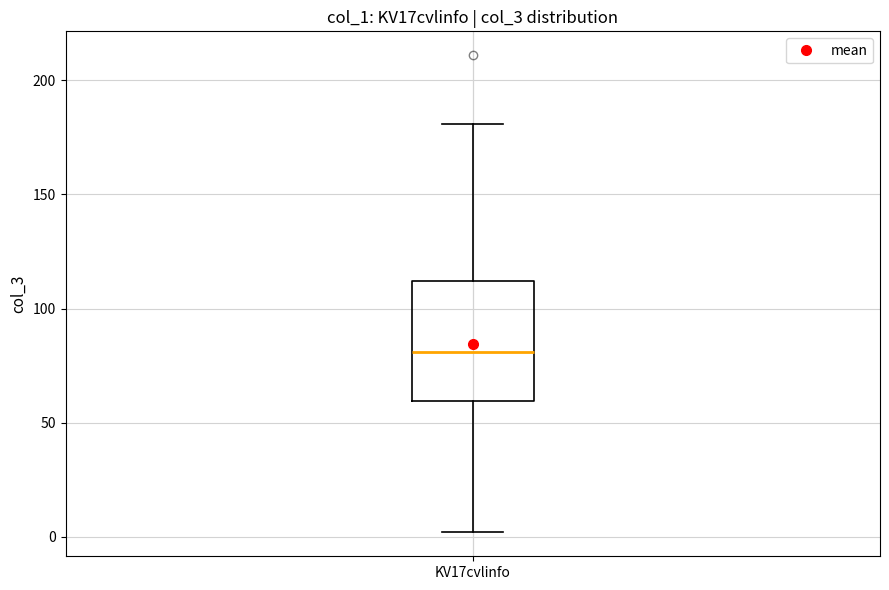

Read this box plot against the y-axis: the position of the median line, the range covered by the box, and the ends of both whiskers. The values are not printed on the chart, so give them approximately, as read against the axis.

median 80, box 60 to 110, whiskers 0 to 180